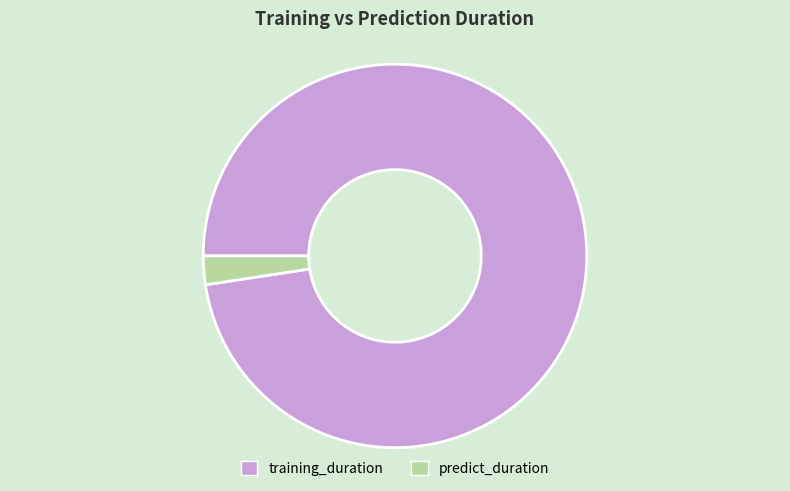

Which category has the biggest portion of the pie?

training_duration